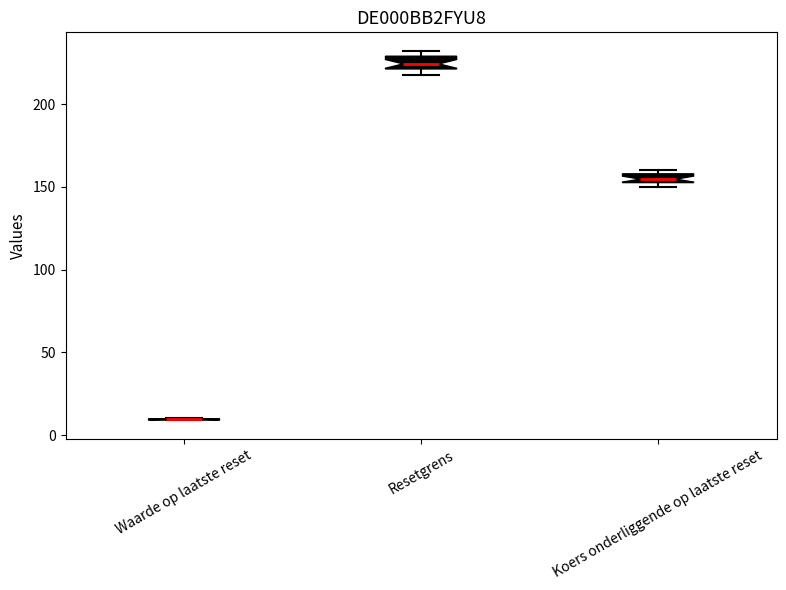

Where is the lower edge of the box for Koers onderliggende op laatste reset on the y-axis? The values are not printed on the chart, so give them approximately, as read against the axis.

155